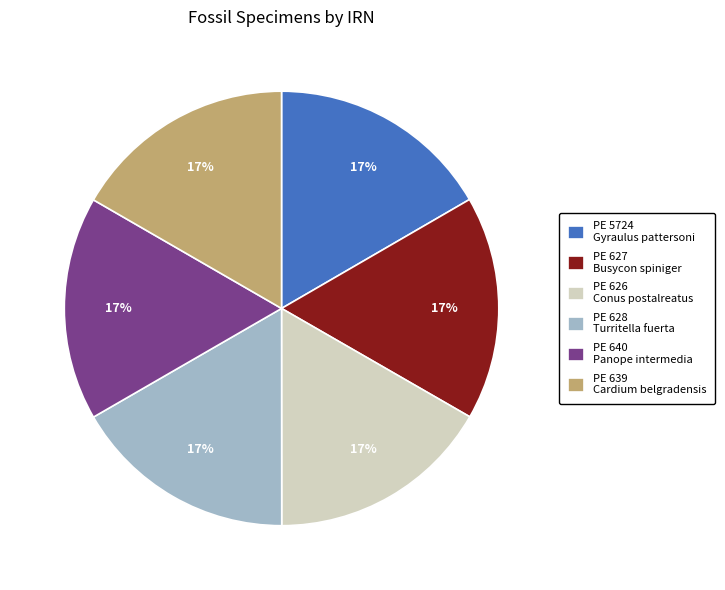

True or false: PE 640 Panope intermedia accounts for 17% of the total.

True